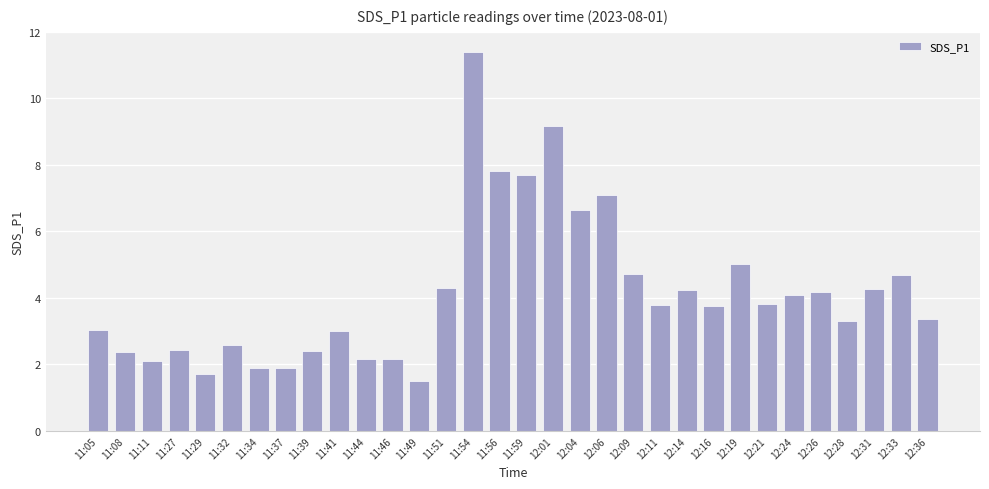

What is the approximate value at 11:29?

1.7